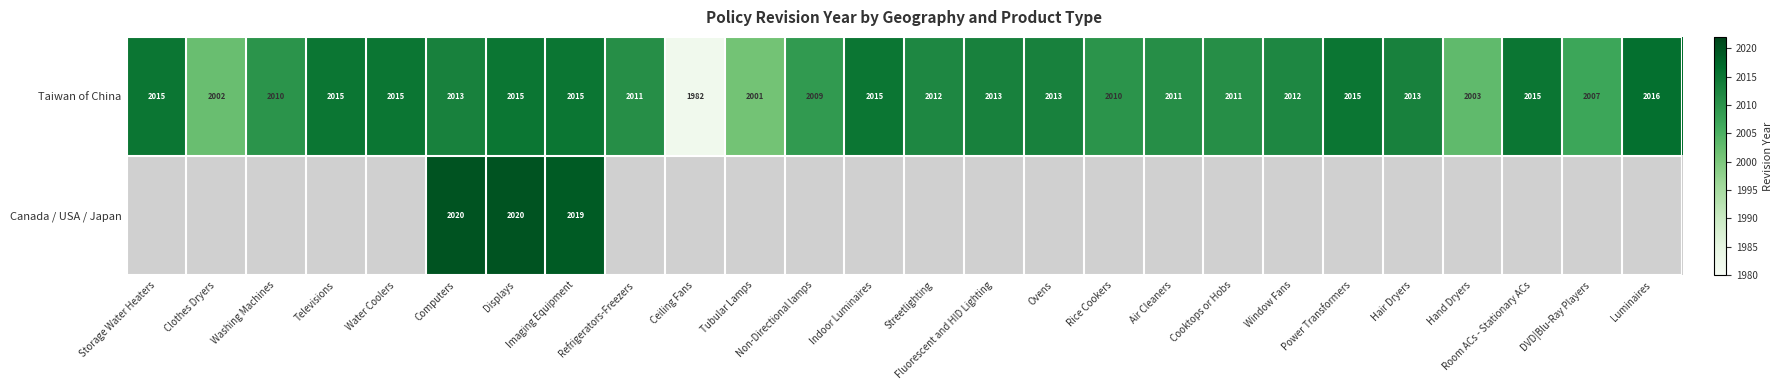

At which label does Taiwan of China reach its peak?

Luminaires